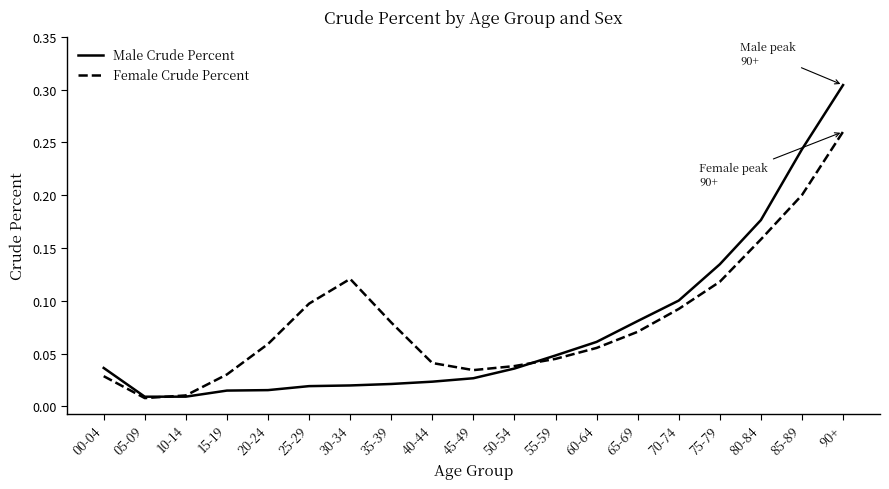

In Female Crude Percent, how many points are higher than both neighbors (excluding endpoints)?

1